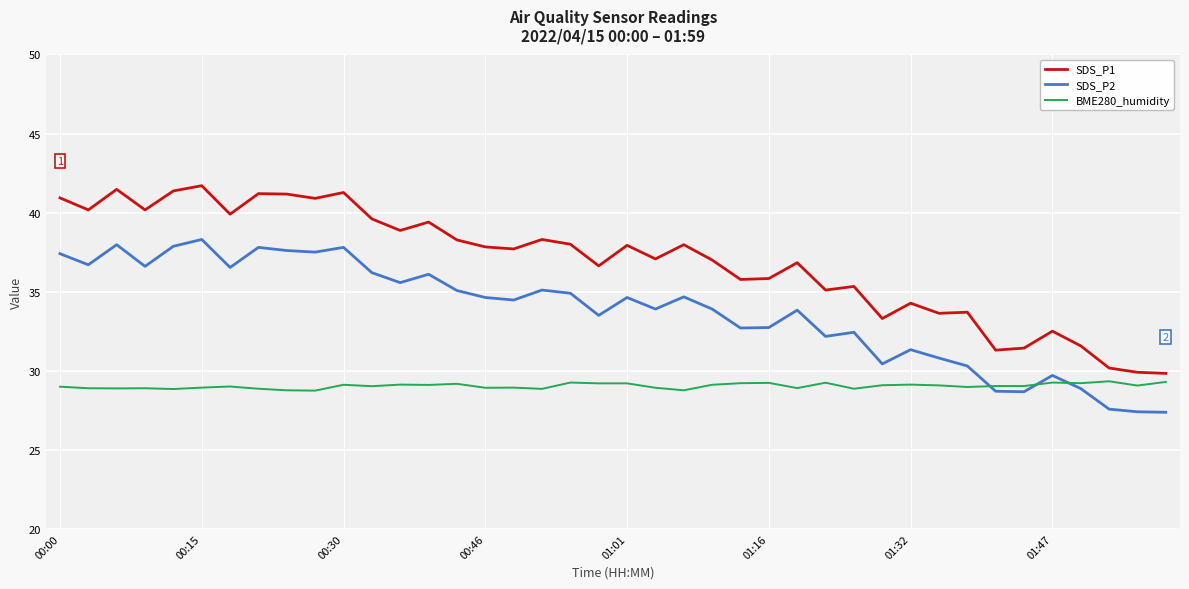

Rank the series by their average value, from lowest to highest.

BME280_humidity, SDS_P2, SDS_P1